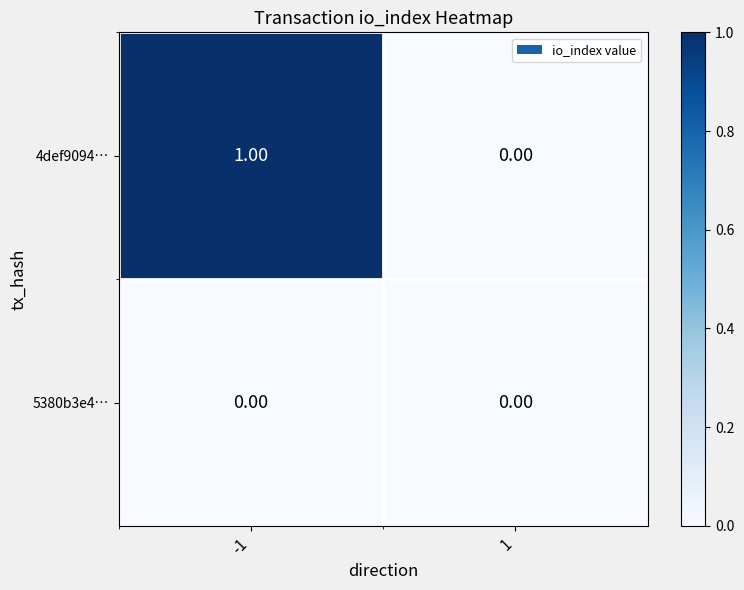

At -1, list the series in order from smallest to largest.

5380b3e4…, 4def9094…